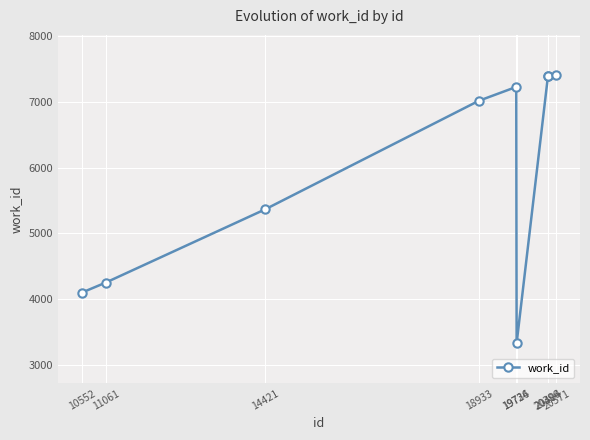

What is the smallest value displayed?

3330